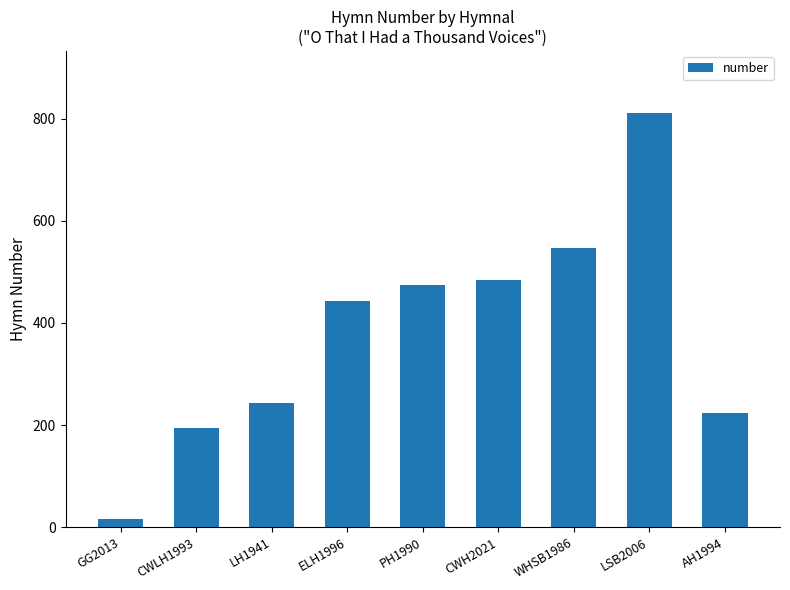

What value does the data have at LH1941?

243